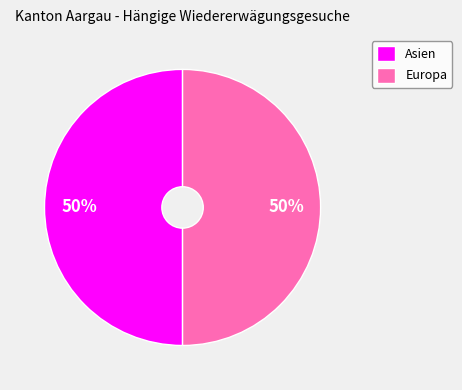

Count the number of slices in the pie.

2